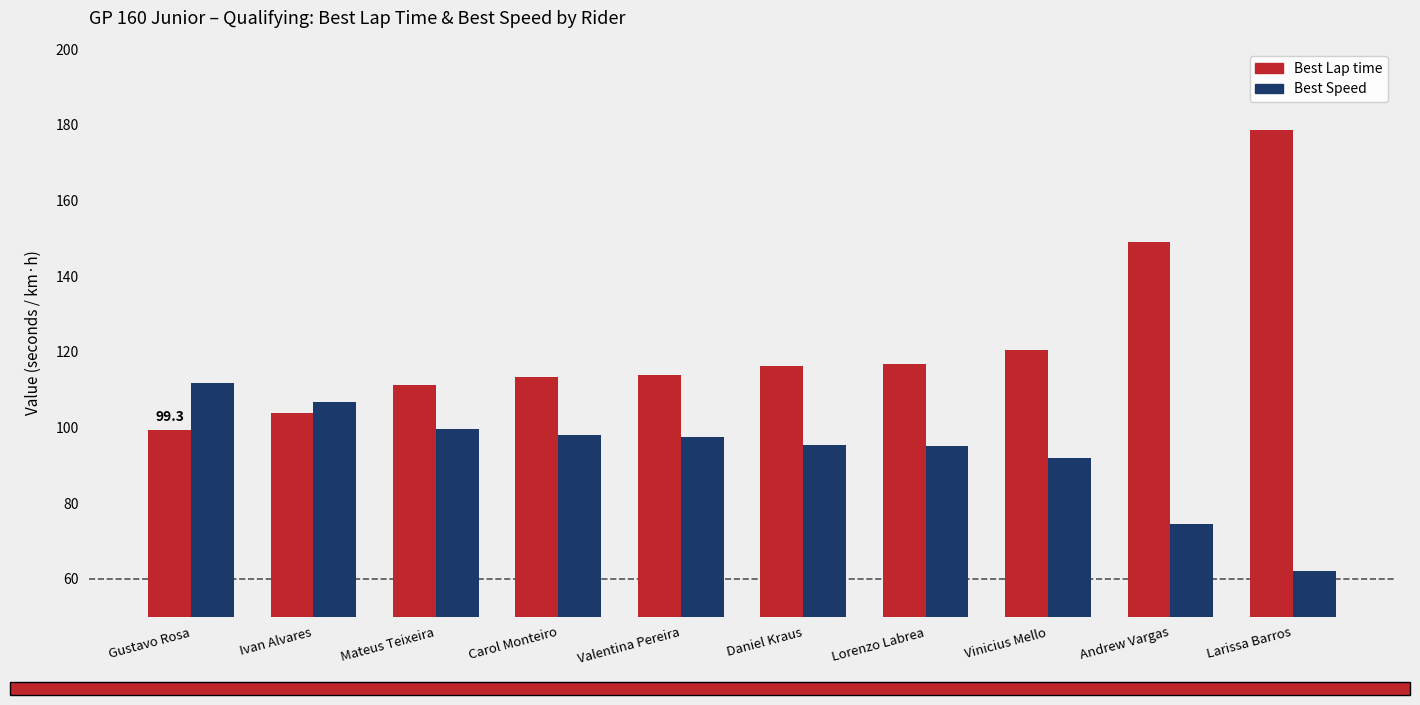

Rank the series by their maximum value, from lowest to highest.

Best Speed, Best Lap time